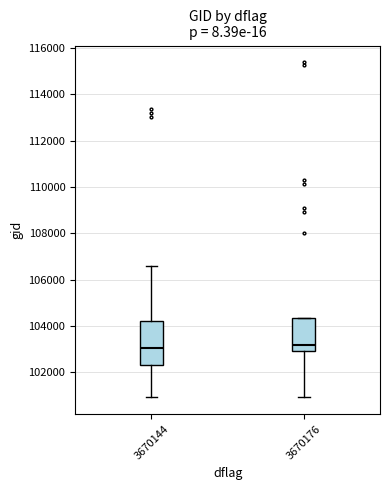

Comparing the boxes themselves (not the whiskers), which one is the tallest?

3670144